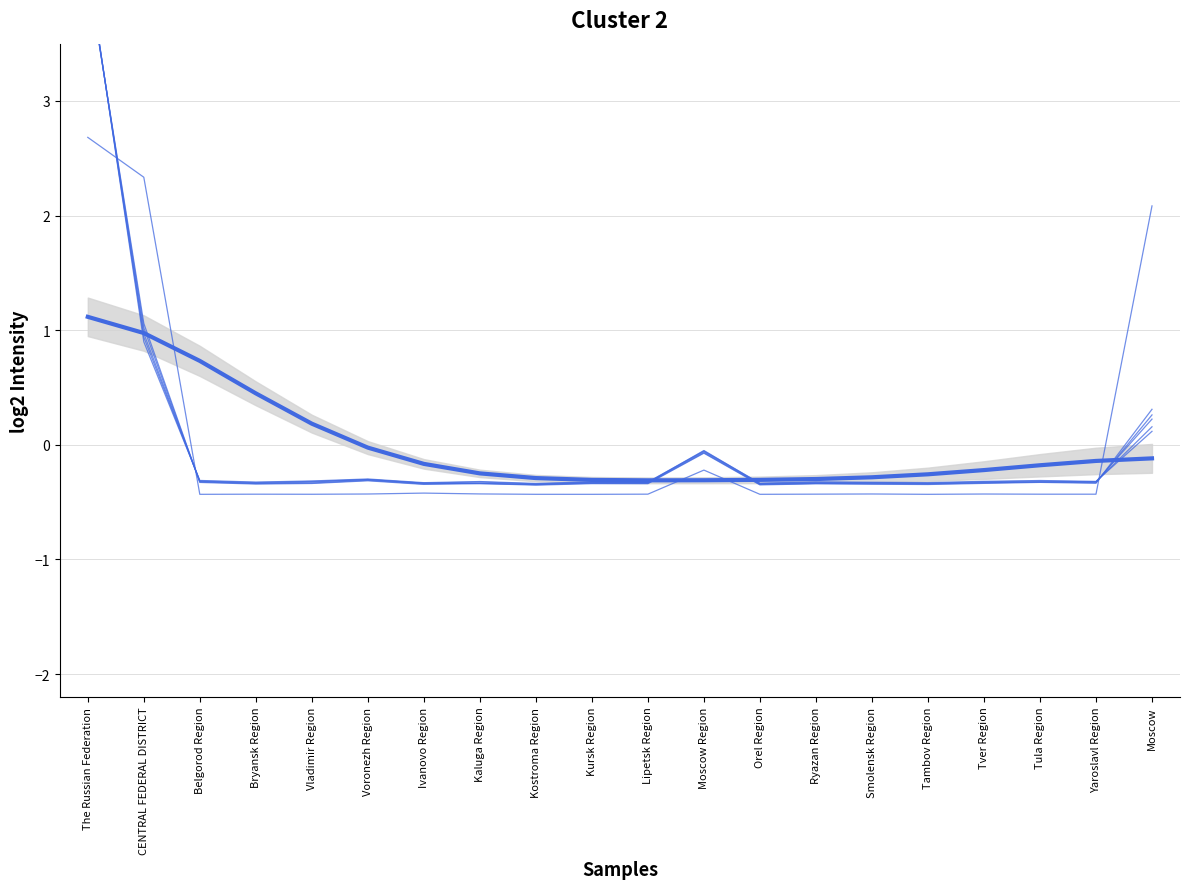

At which category does the chart reach its minimum across all series?

Kursk Region